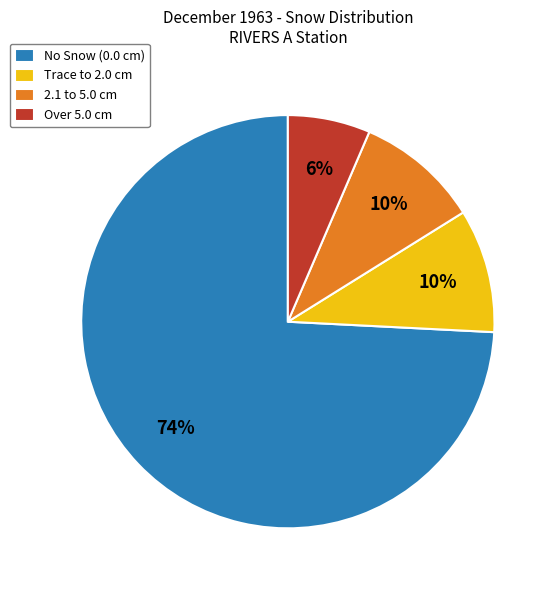

To the nearest percent, what portion does No Snow (0.0 cm) represent?

74%